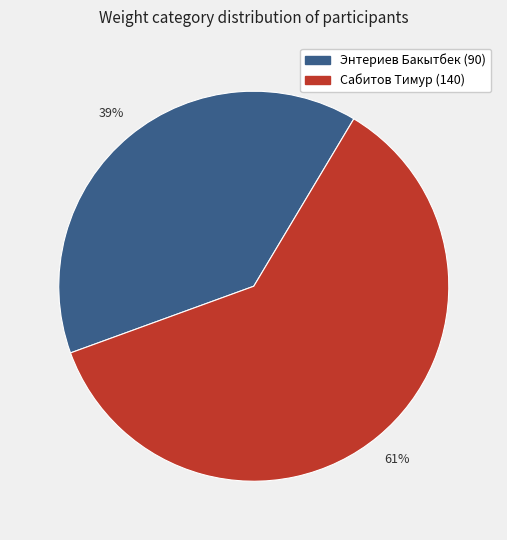

Count the number of slices in the pie.

2